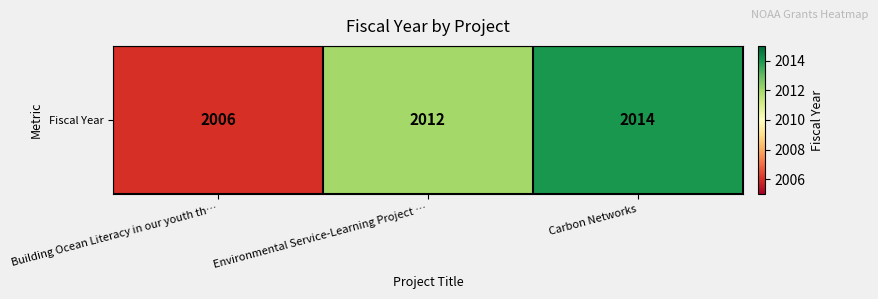

Between Carbon Networks and Environmental Service-Learning Project …, which is larger?

Carbon Networks